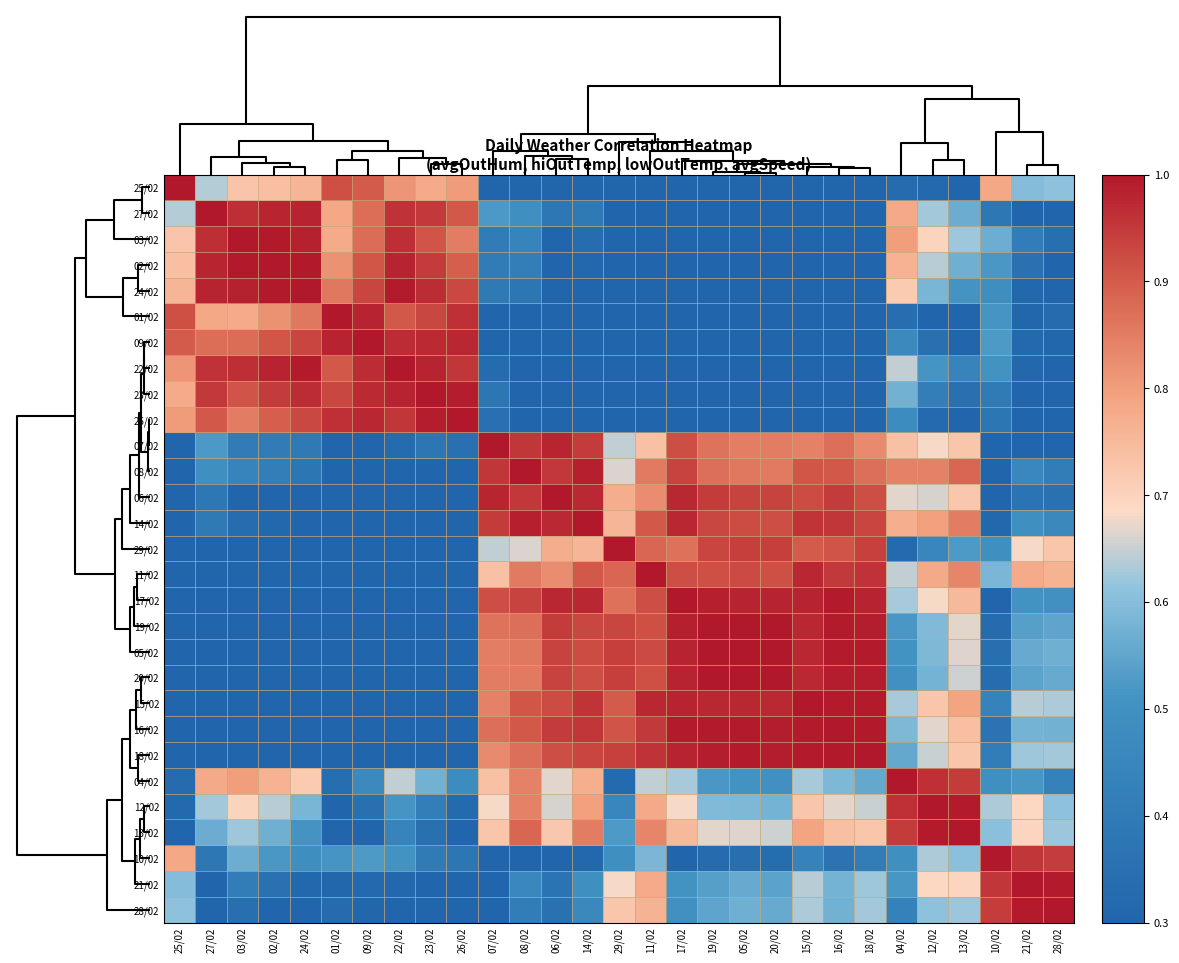

What is the greatest value displayed?

1.0